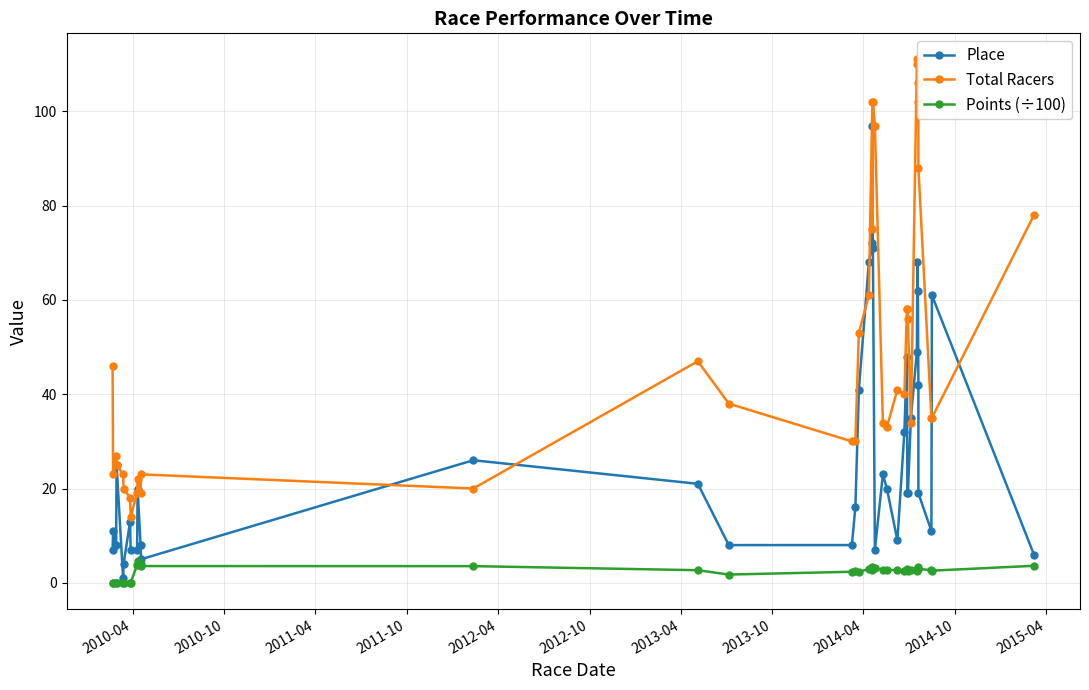

Reading right to left, extract all data points from this chart.

Place: 6.0	61.0	11.0	19.0	42.0	62.0	68.0	49.0	35.0	19.0	19.0	48.0	32.0	9.0	20.0	23.0	7.0	71.0	97.0	72.0	68.0	41.0	16.0	8.0	8.0	21.0	26.0	5.0	8.0	20.0	7.0	7.0	13.0	4.0	1.0	25.0	8.0	11.0	7.0
Total Racers: 78.0	35.0	35.0	88.0	102.0	106.0	110.0	111.0	34.0	56.0	58.0	58.0	40.0	41.0	33.0	34.0	97.0	102.0	75.0	102.0	61.0	53.0	30.0	30.0	38.0	47.0	20.0	23.0	19.0	22.0	19.0	14.0	18.0	20.0	23.0	25.0	27.0	23.0	46.0
Points (÷100): 3.6	2.6	2.7	2.9	3.3	3.0	2.9	2.6	2.8	2.4	2.9	2.6	2.5	2.7	2.7	2.8	3.1	3.2	3.3	2.8	3.0	2.2	2.4	2.3	1.7	2.7	3.5	3.6	3.9	4.5	3.8	0.0	0.0	0.0	0.0	0.0	0.0	0.0	0.0